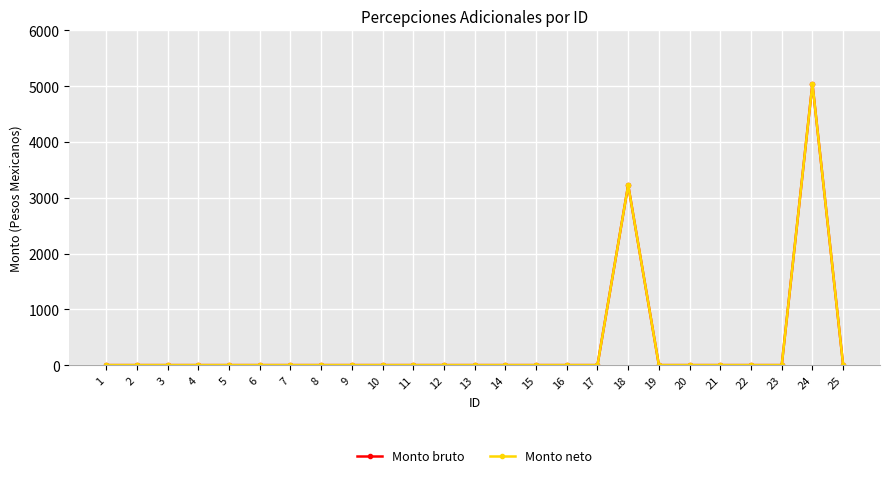

What is the value of the Monto neto point at the 24th from the left?

5043.3